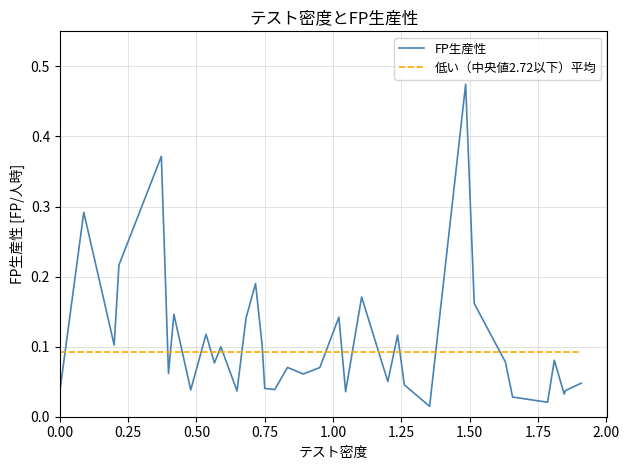

Which series has the largest total across all categories?

FP生産性